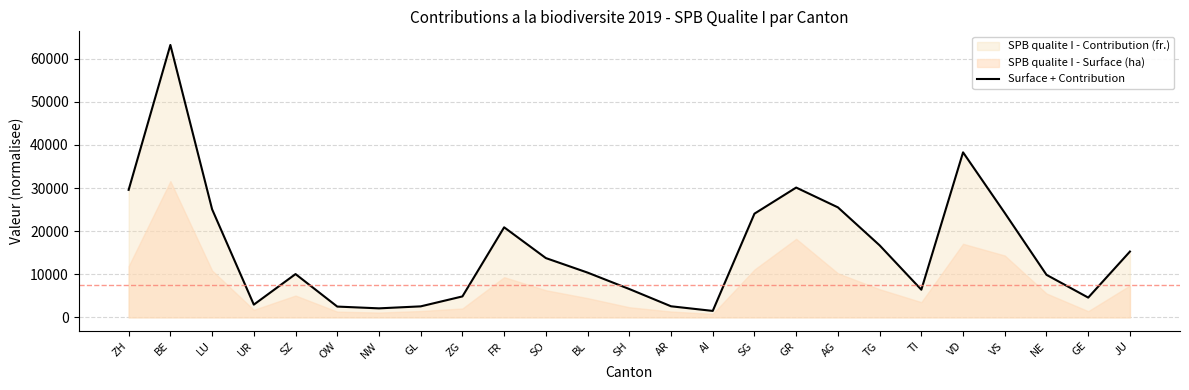

Between UR and NE, which is larger?

NE